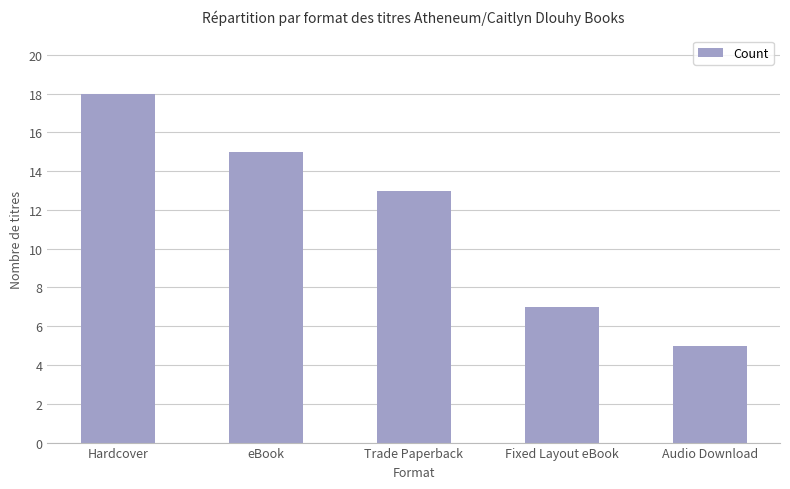

Rank the categories by value from highest to lowest.

Hardcover, eBook, Trade Paperback, Fixed Layout eBook, Audio Download